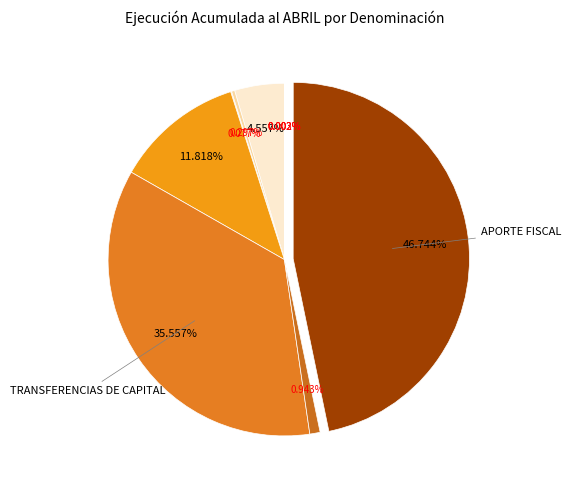

Count the number of slices in the pie.

10